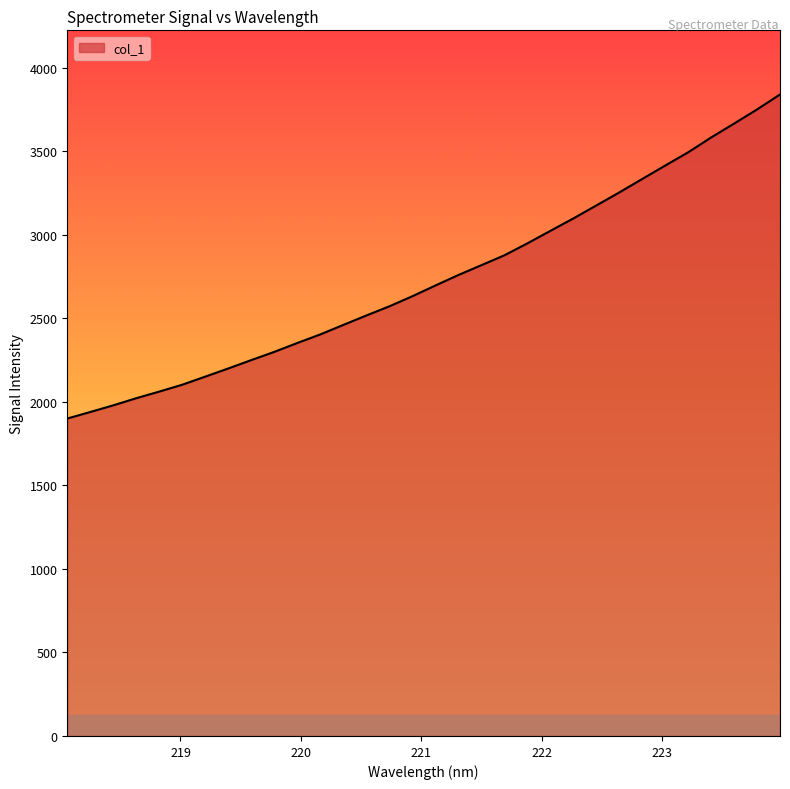

What is the greatest value displayed?

3839.4